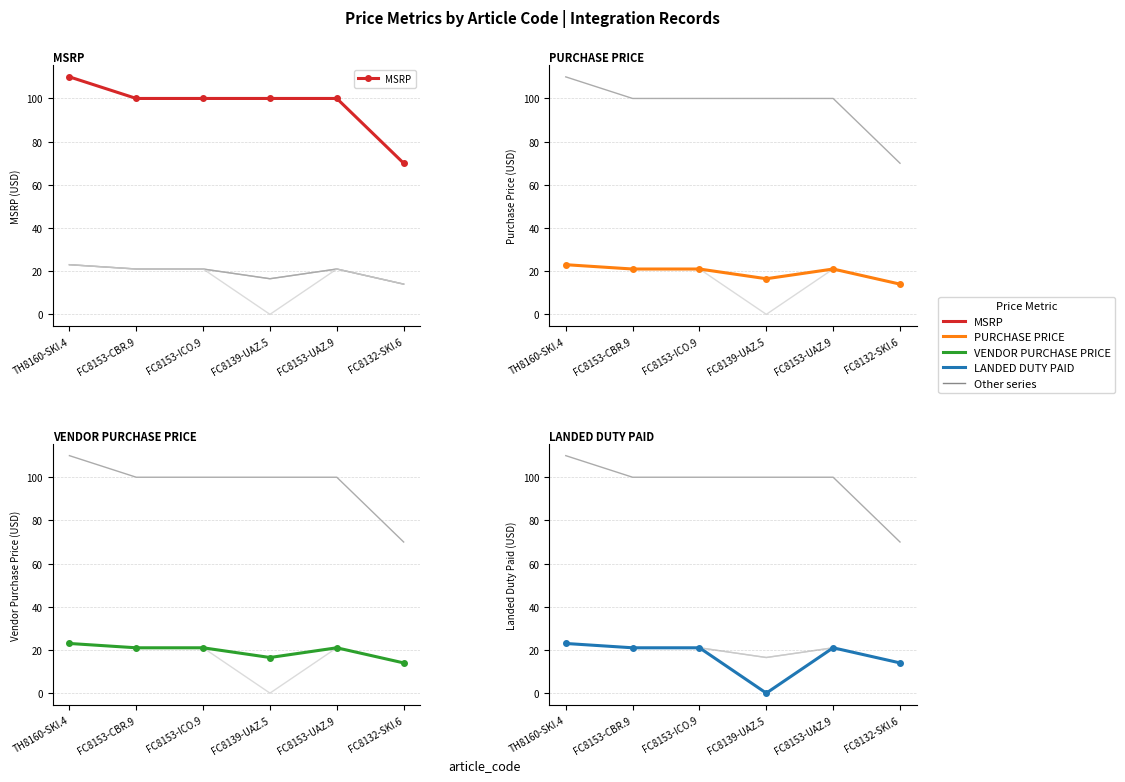

At which label is VENDOR PURCHASE PRICE closest to 18?

FC8139-UAZ.5